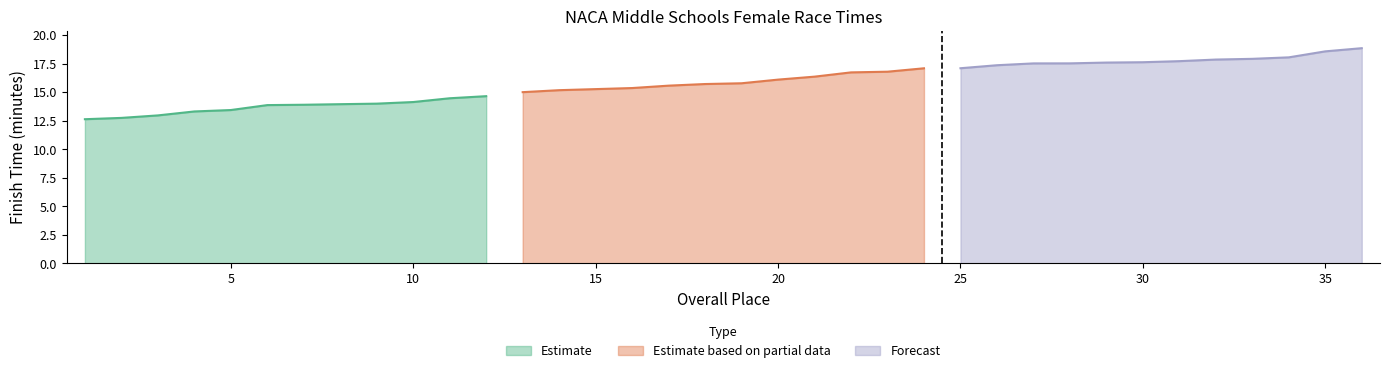

Which series has the widest spread of values?

Estimate based on partial data